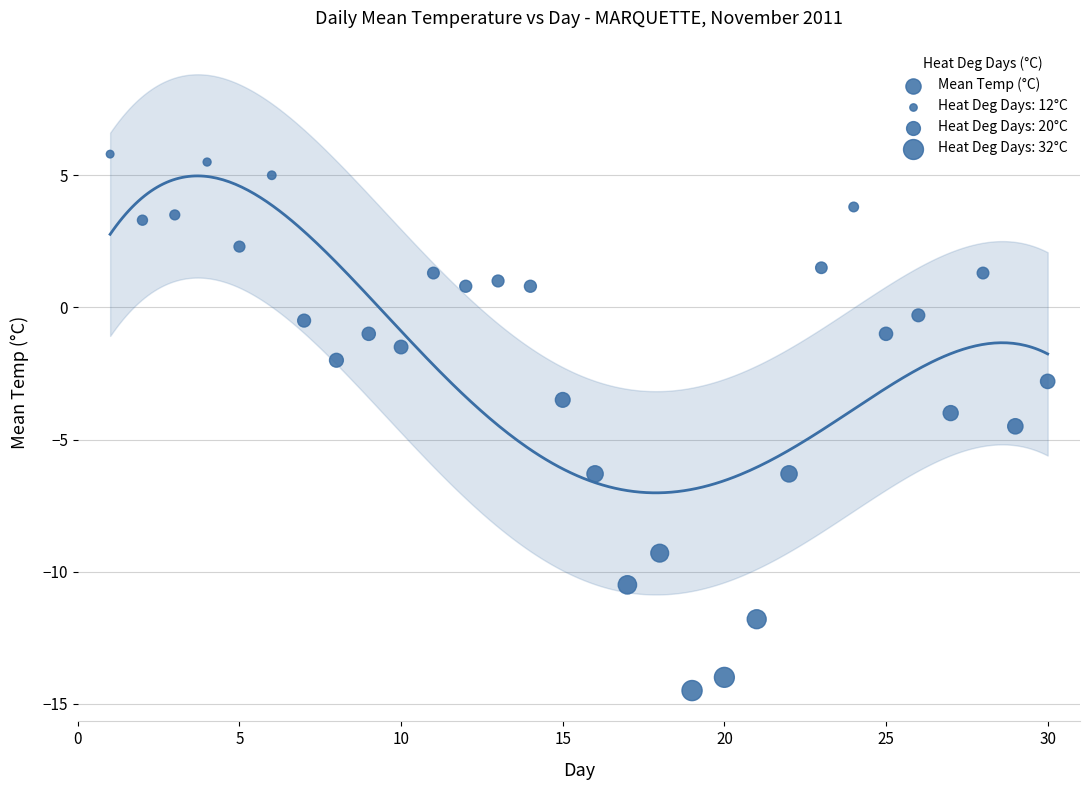

What is the range of X values (max minus min)?

29.0